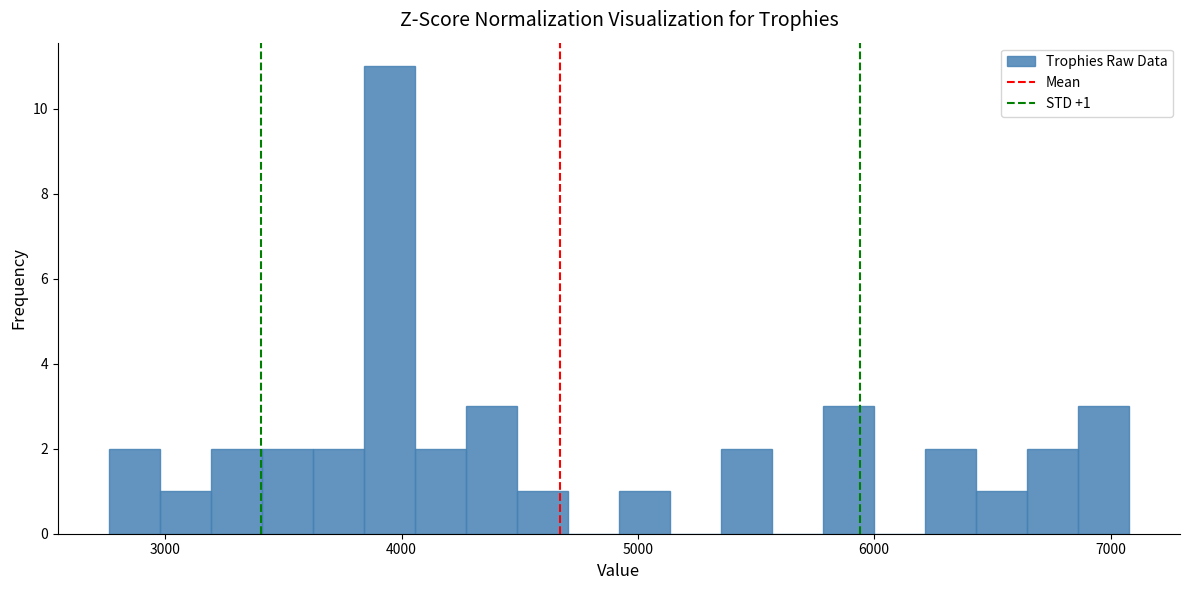

Read against the x-axis, roughly where is the centre of the tallest bar?

3900